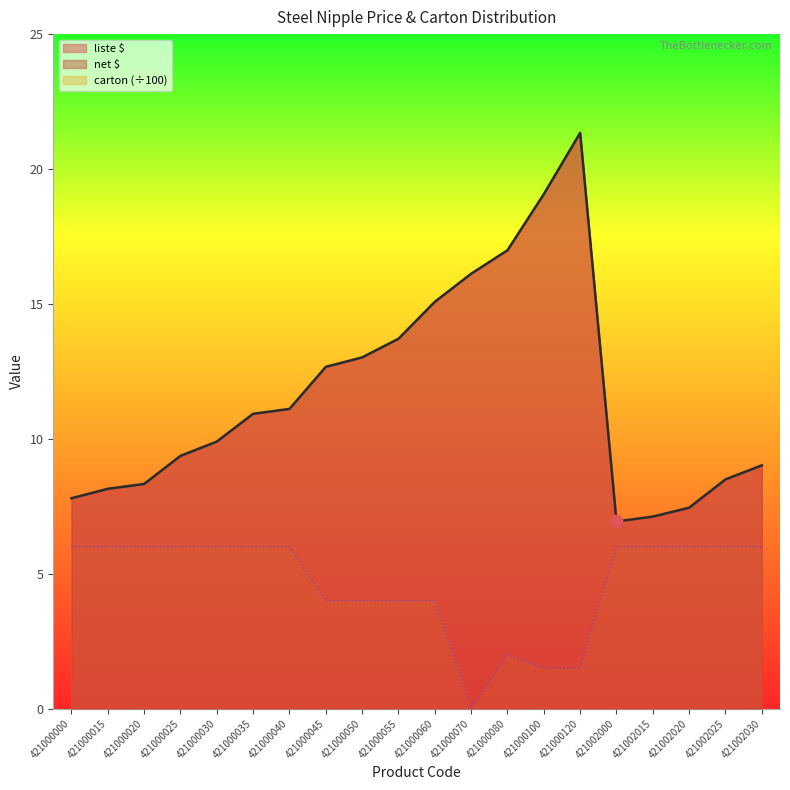

Which series reaches the minimum Y coordinate?

carton